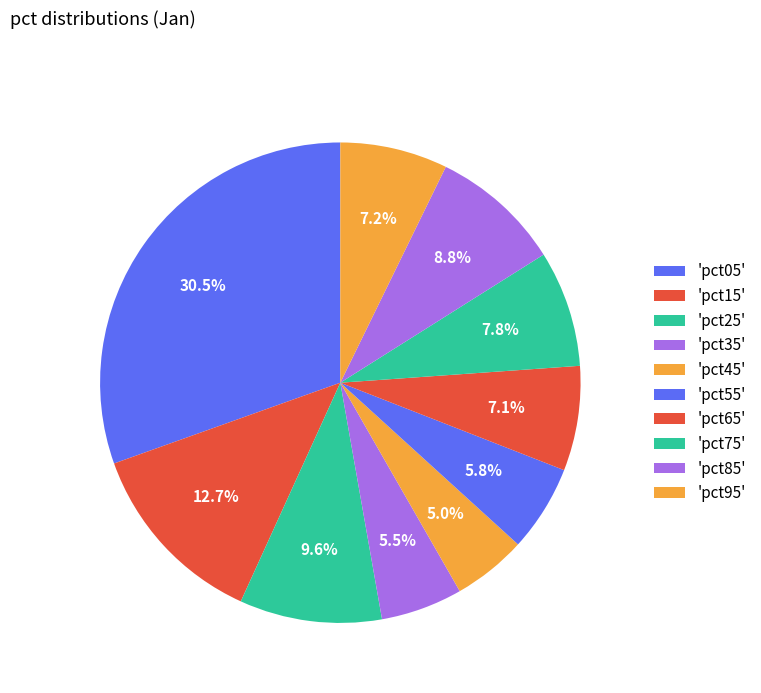

How many slices are in this pie chart?

10